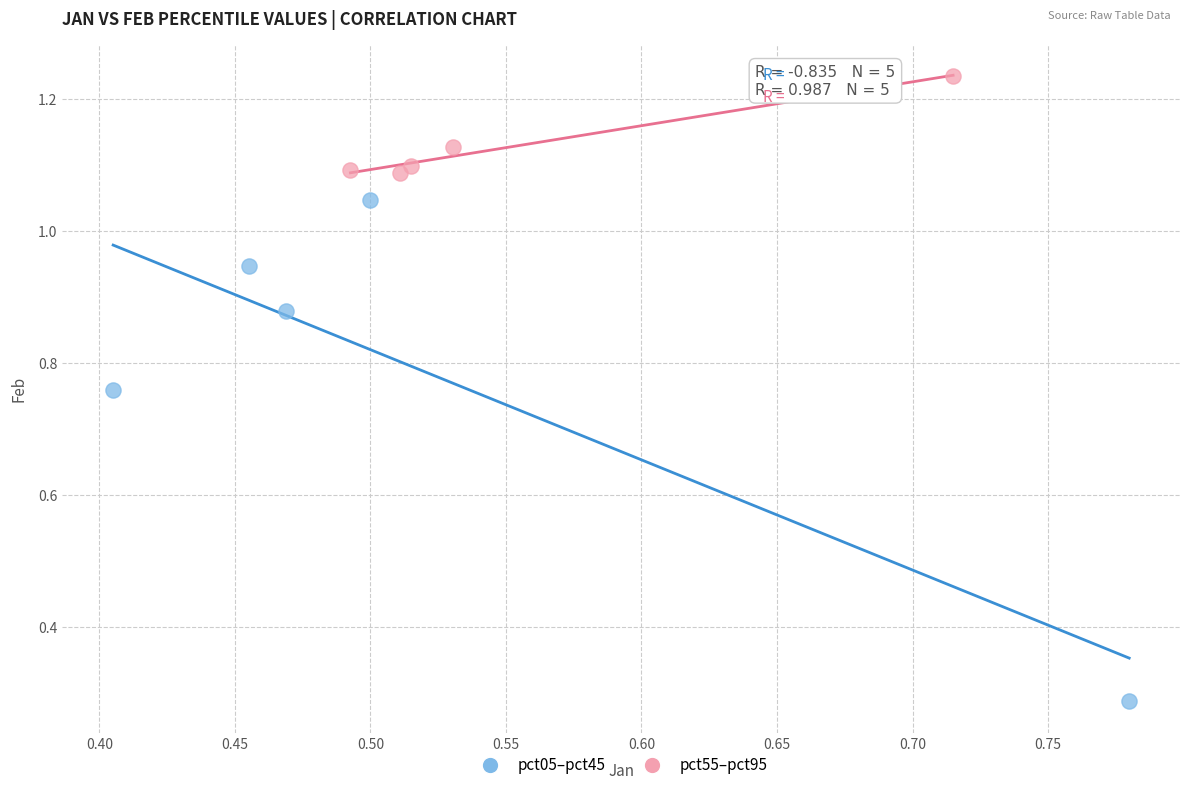

Which series reaches the maximum Y coordinate?

pct55–pct95